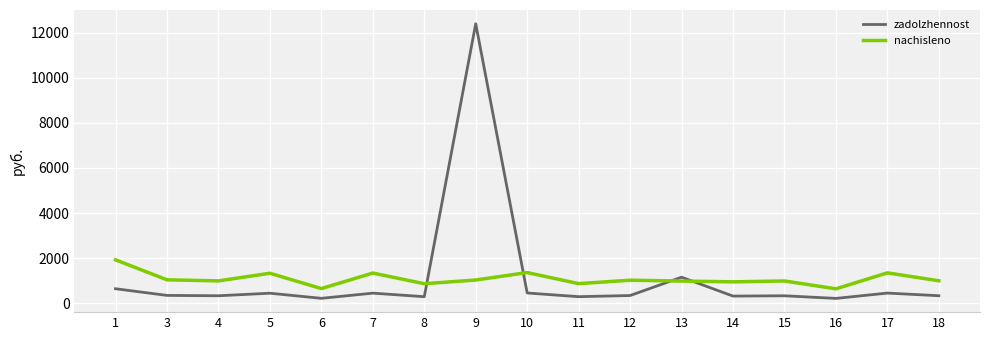

Rank the series by their maximum value, from highest to lowest.

zadolzhennost, nachisleno